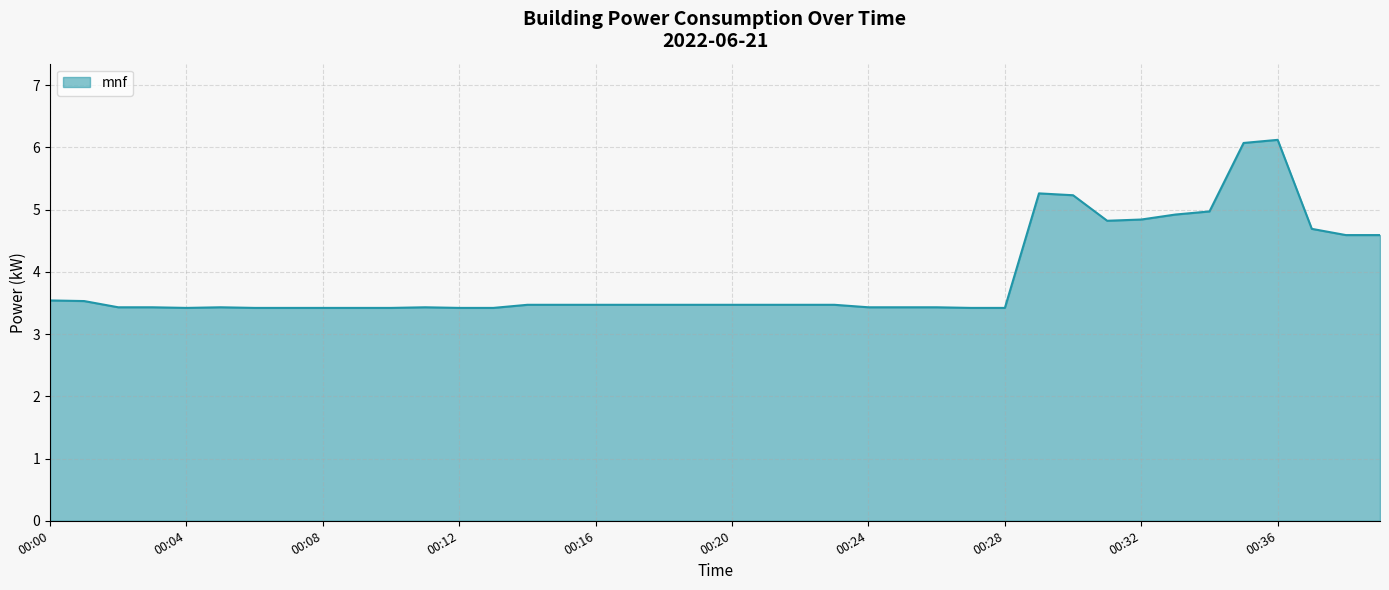

What is the minimum value shown in the chart?

3.4